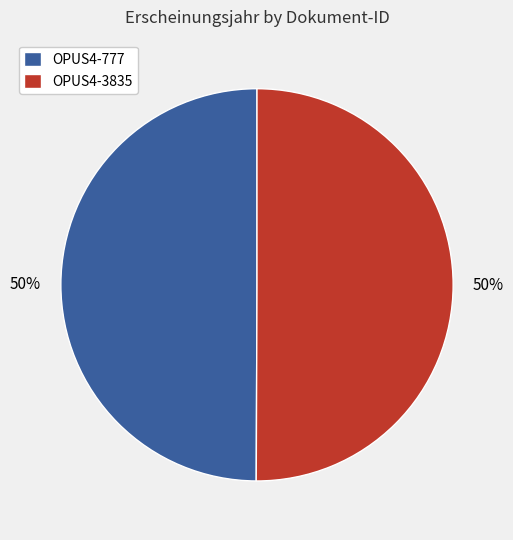

What is the ratio of the value at OPUS4-777 to the value at OPUS4-3835?

1.0